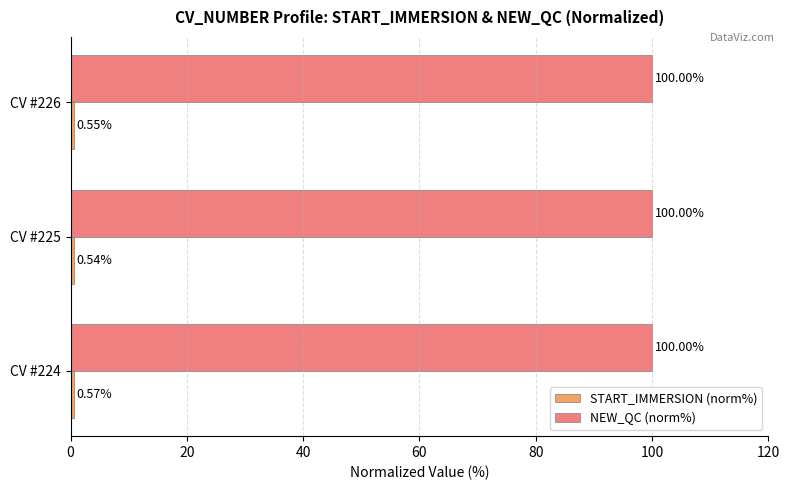

What is the average value of the NEW_QC (norm%) series?

100.0